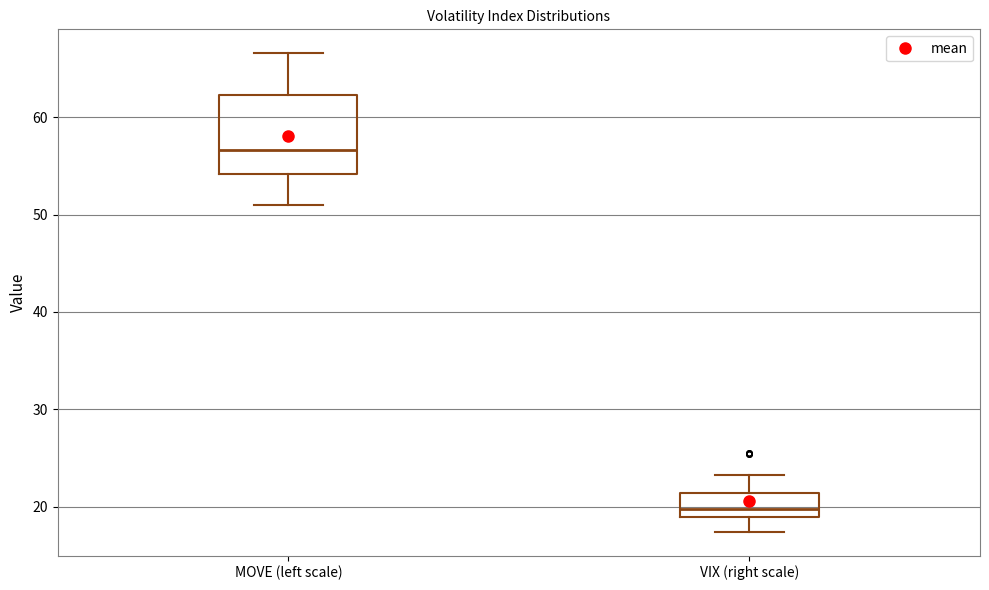

Reading left to right, read every box against the y-axis: the position of its median line, the range the box covers, and the ends of its whiskers. The values are not printed on the chart, so give them approximately, as read against the axis.

MOVE (left scale): median 57, box 54 to 62, whiskers 51 to 67
VIX (right scale): median 20, box 19 to 21, whiskers 17 to 23